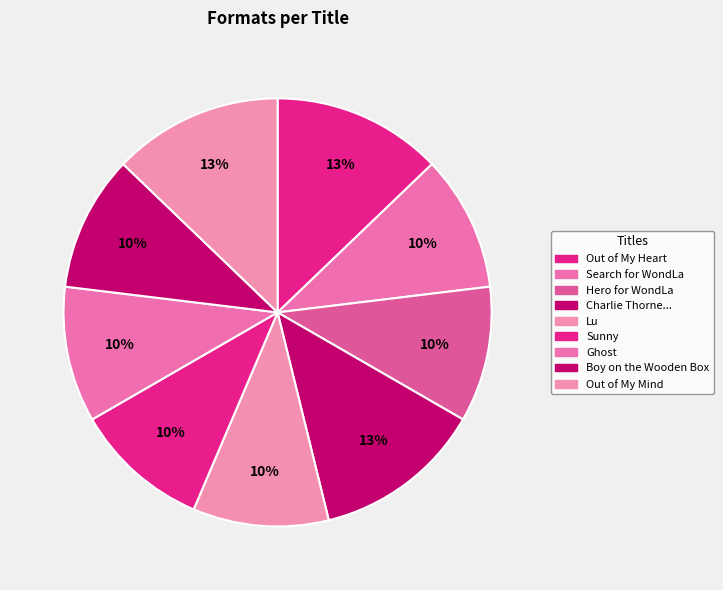

Does any single category account for the majority?

No